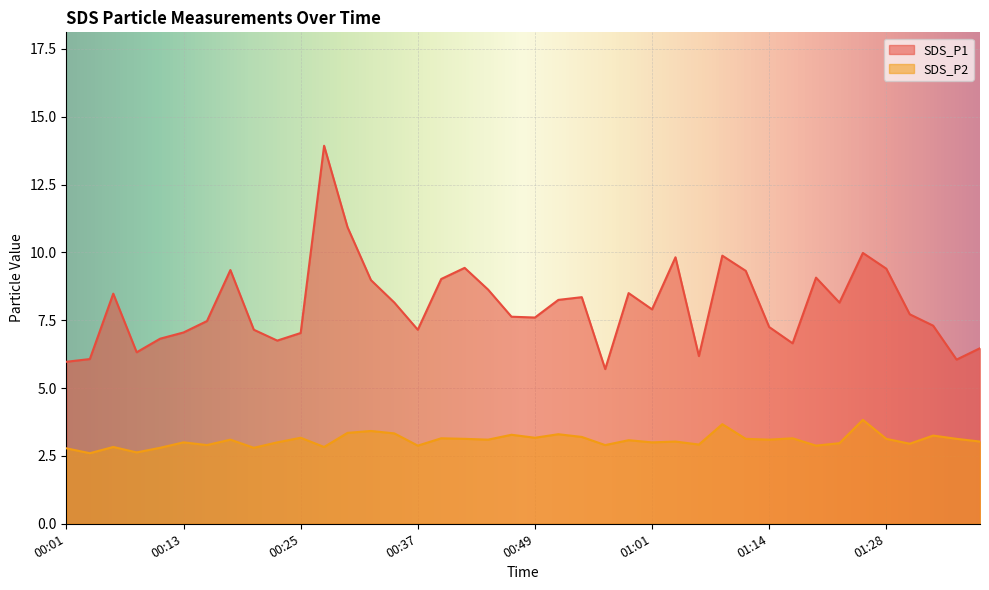

What position from the left is 01:33?

38